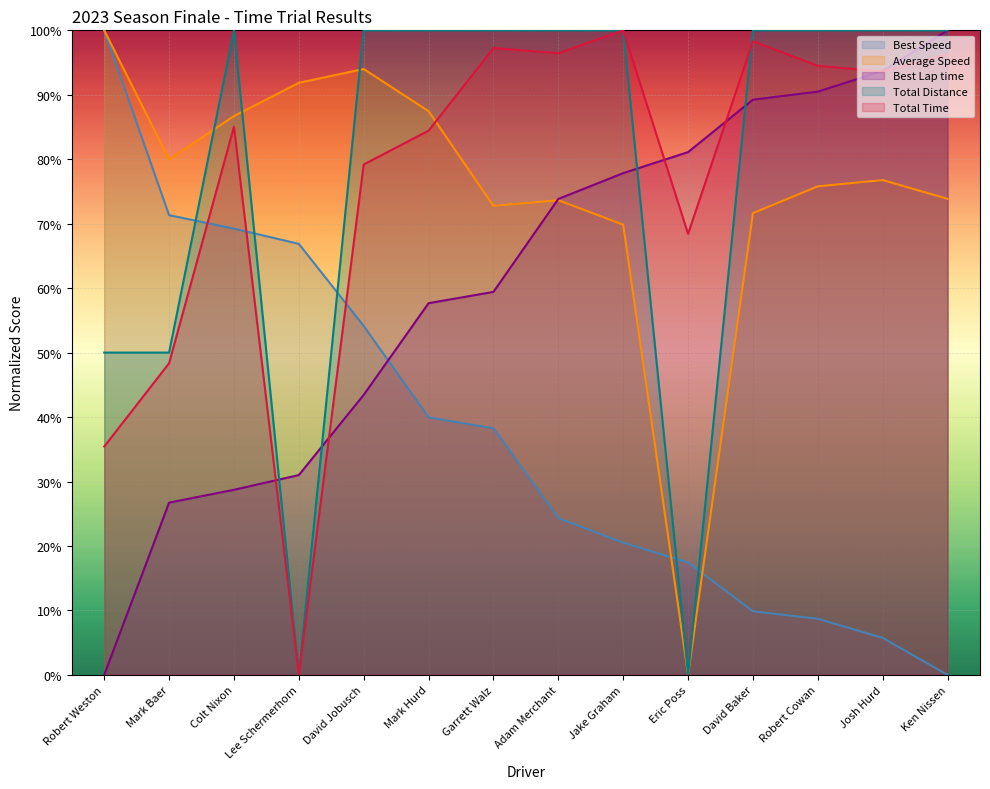

What is the difference between the Average Speed values at Jake Graham and Garrett Walz?

2.9